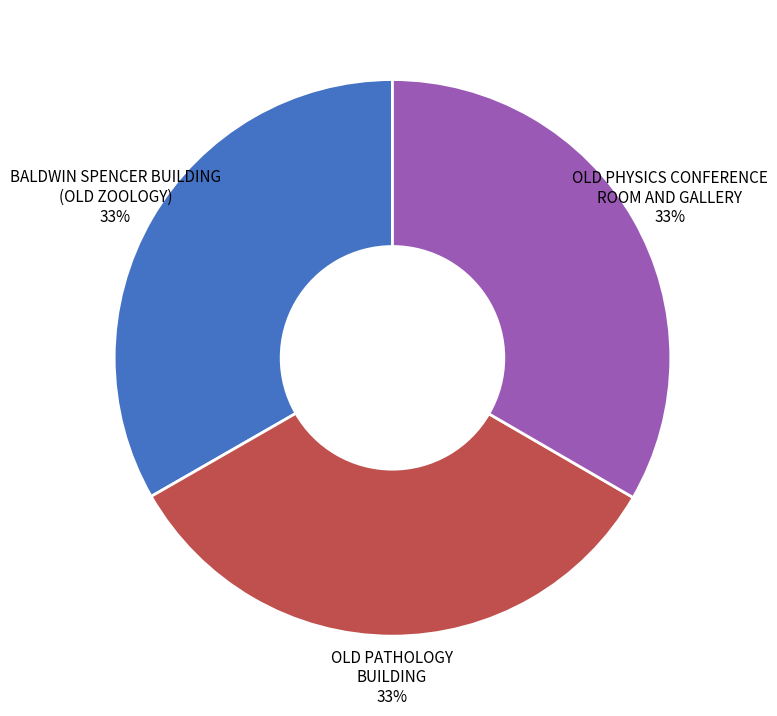

Is there any slice that represents more than half of the pie?

No